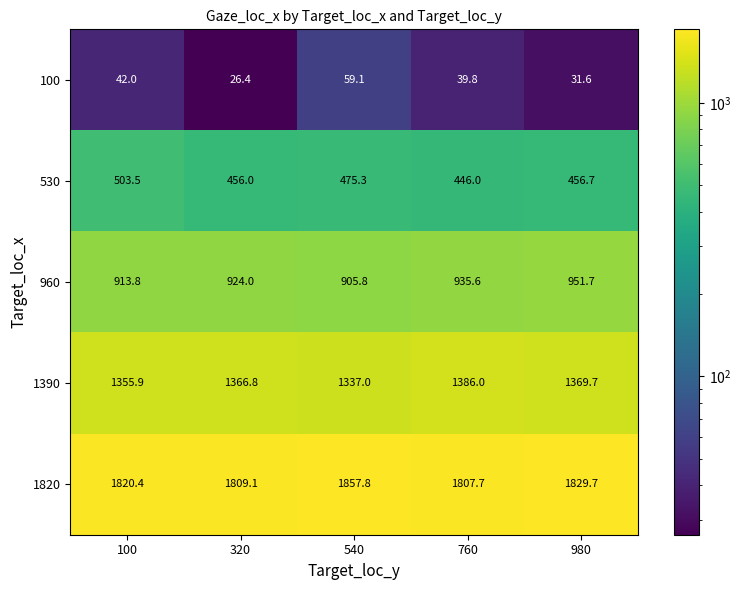

Which series has the largest total across all categories?

1820